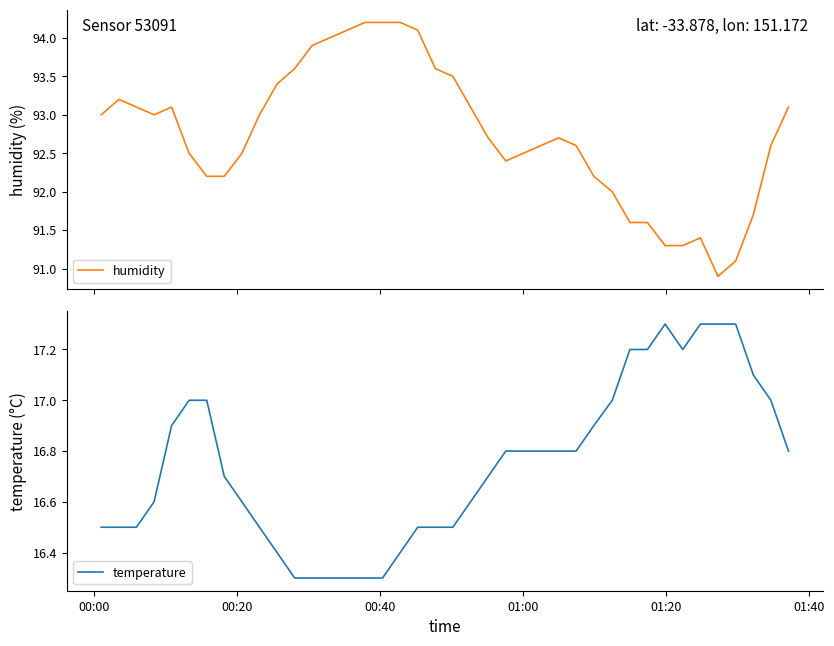

At how many categories does at least one series exceed 30?

40